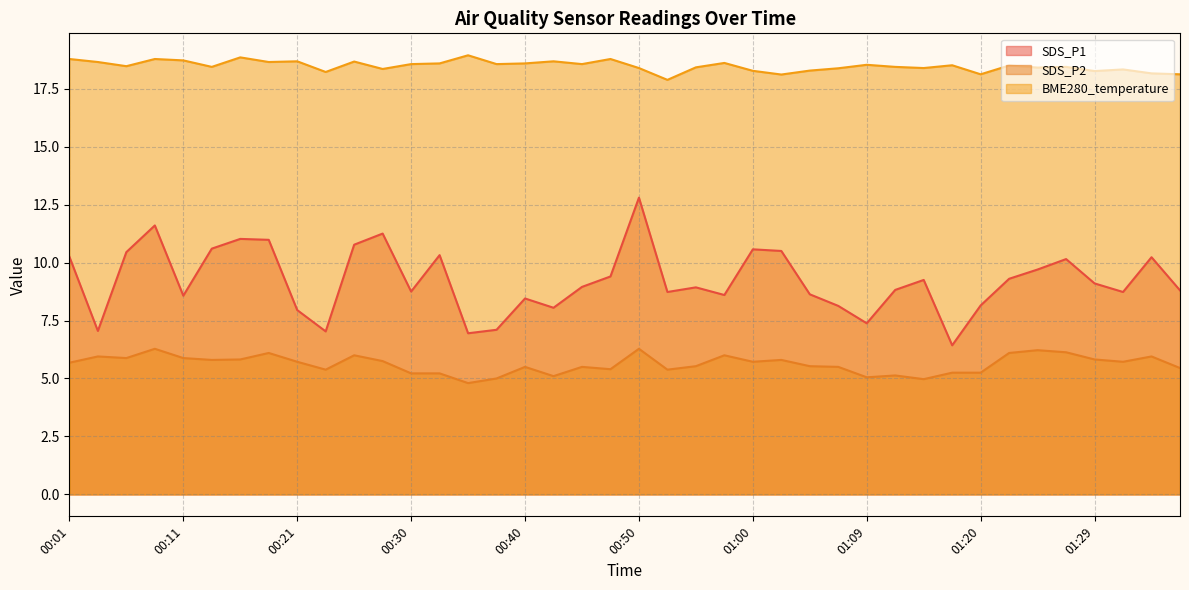

Rank the series by their maximum value, from highest to lowest.

BME280_temperature, SDS_P1, SDS_P2